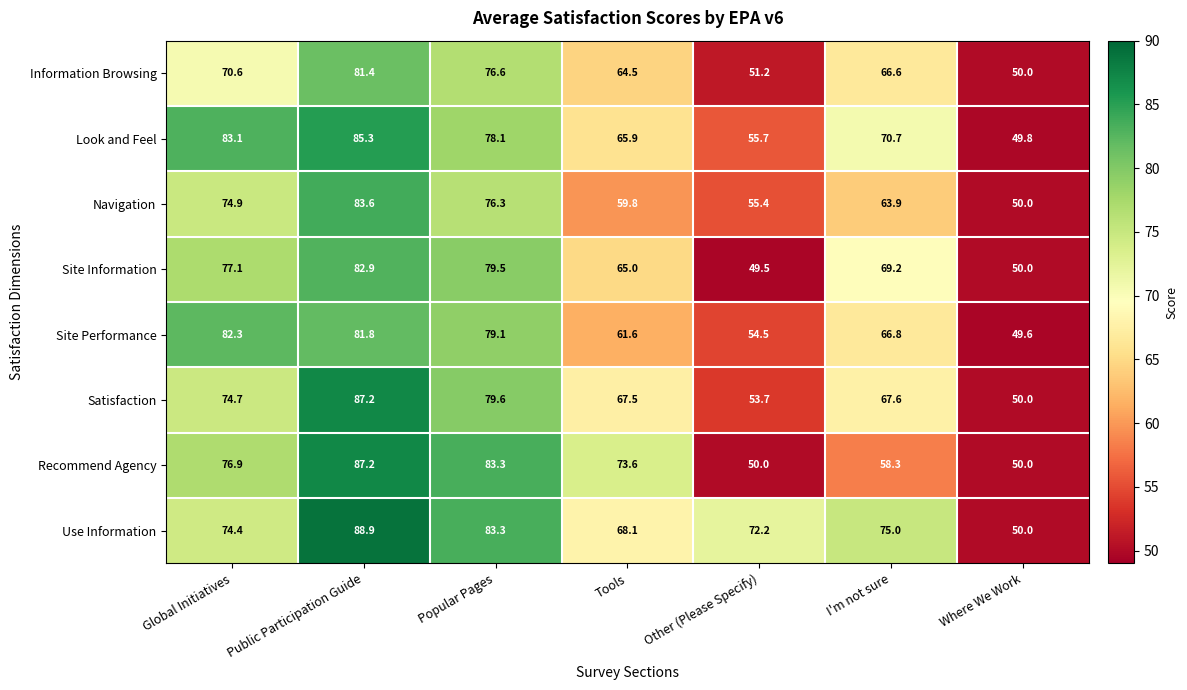

At which category does the chart reach its minimum across all series?

Other (Please Specify)